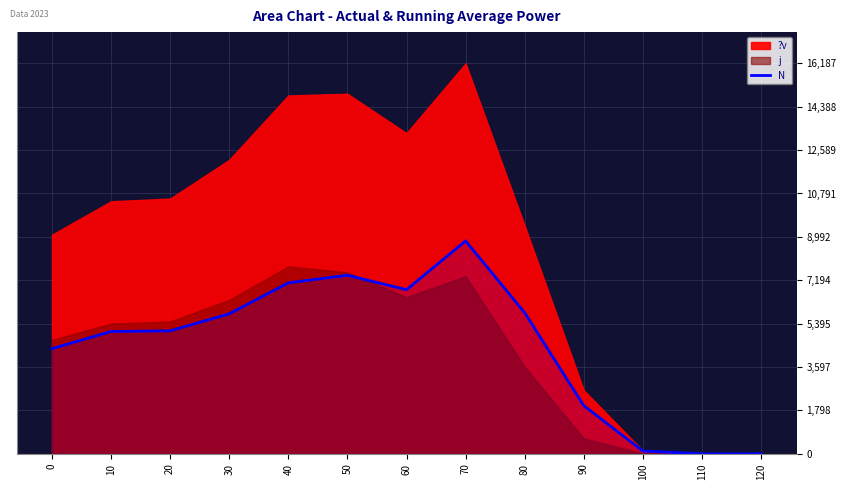

The value at 60 is 1979. True or false?

False